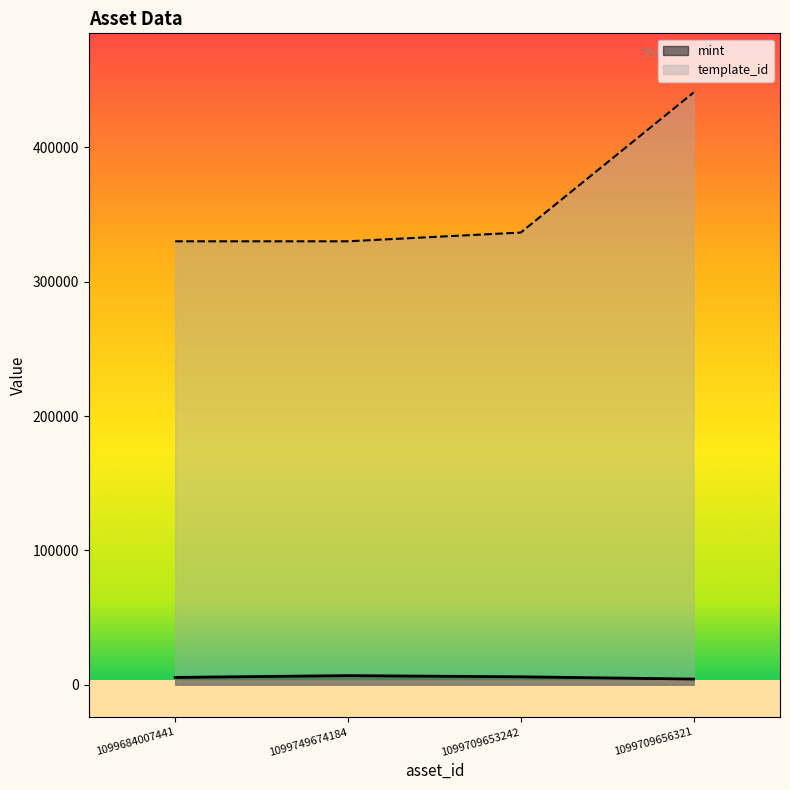

At which label does template_id reach its minimum?

1099684007441